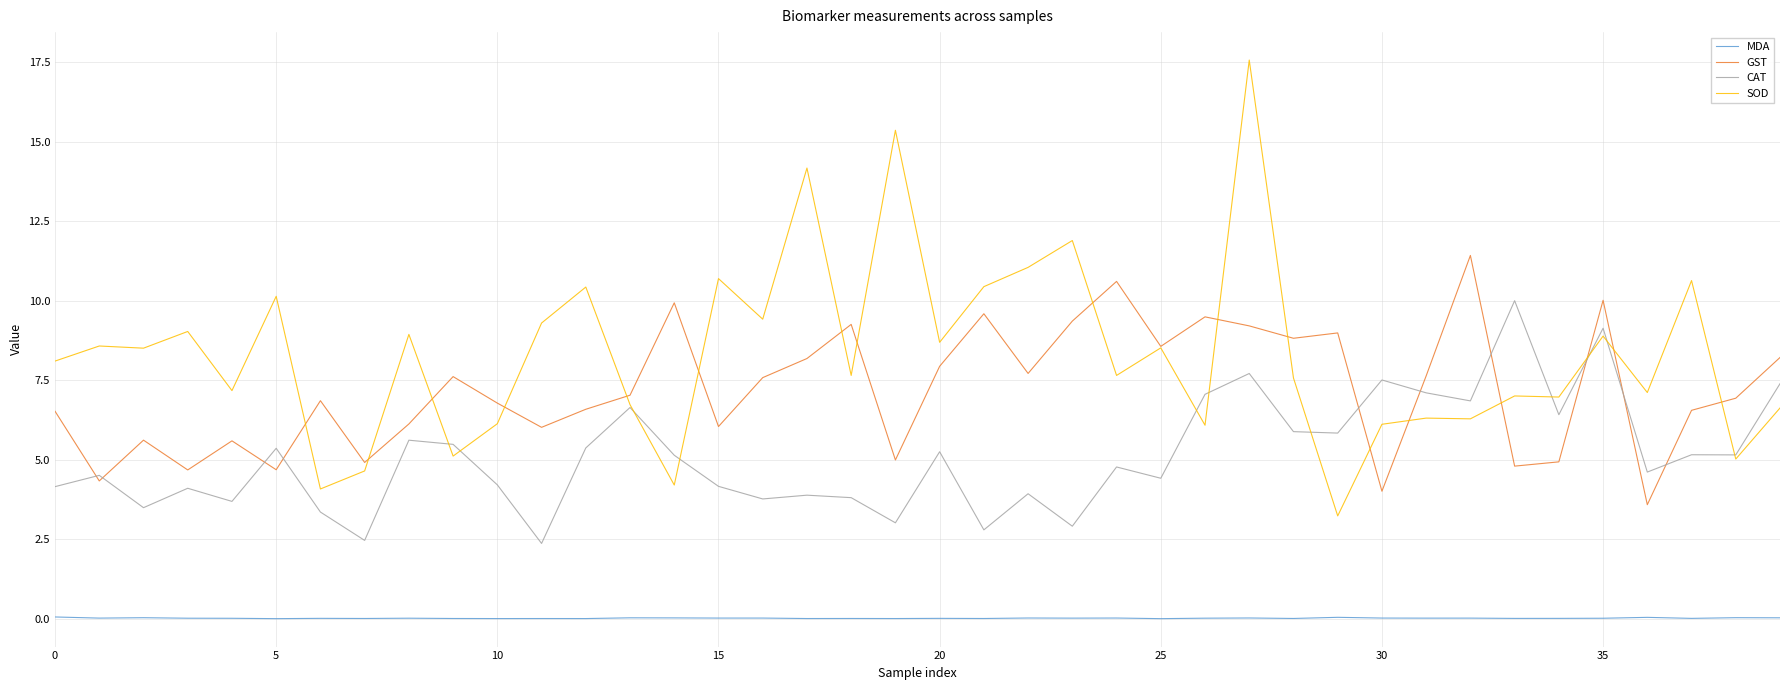

Which series has the largest total across all categories?

SOD